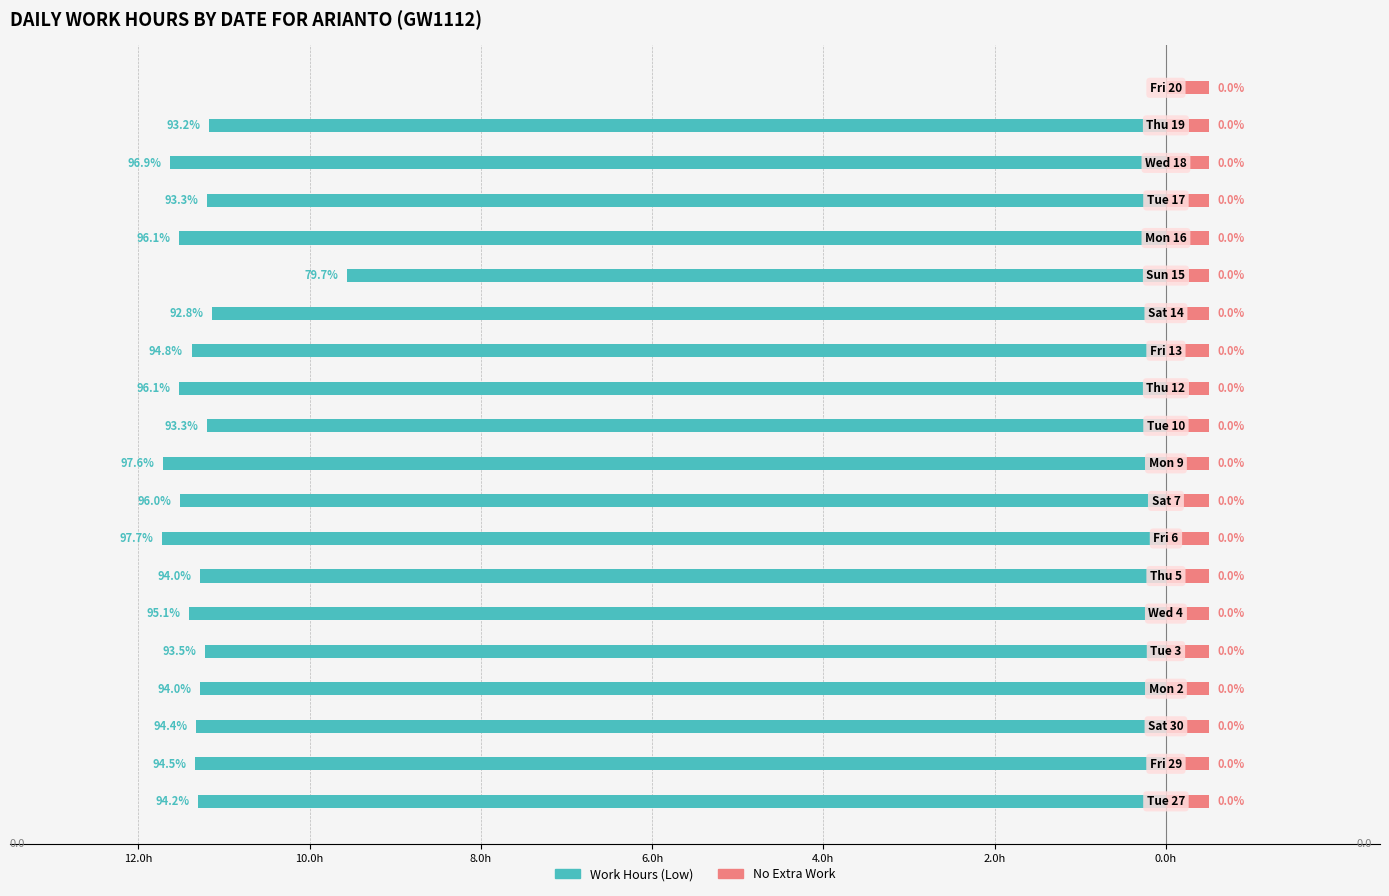

Which series has the largest range (max minus min)?

Work Hours (Low)